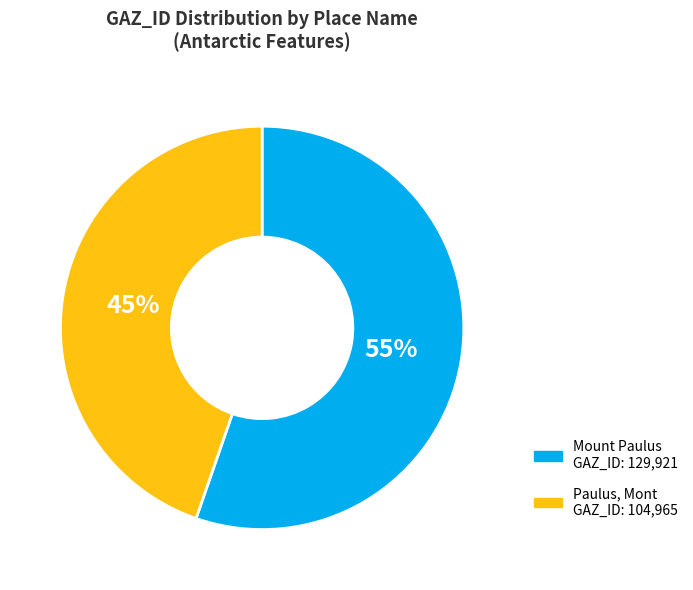

Is the sum of Paulus, Mont and Mount Paulus greater than half?

Yes